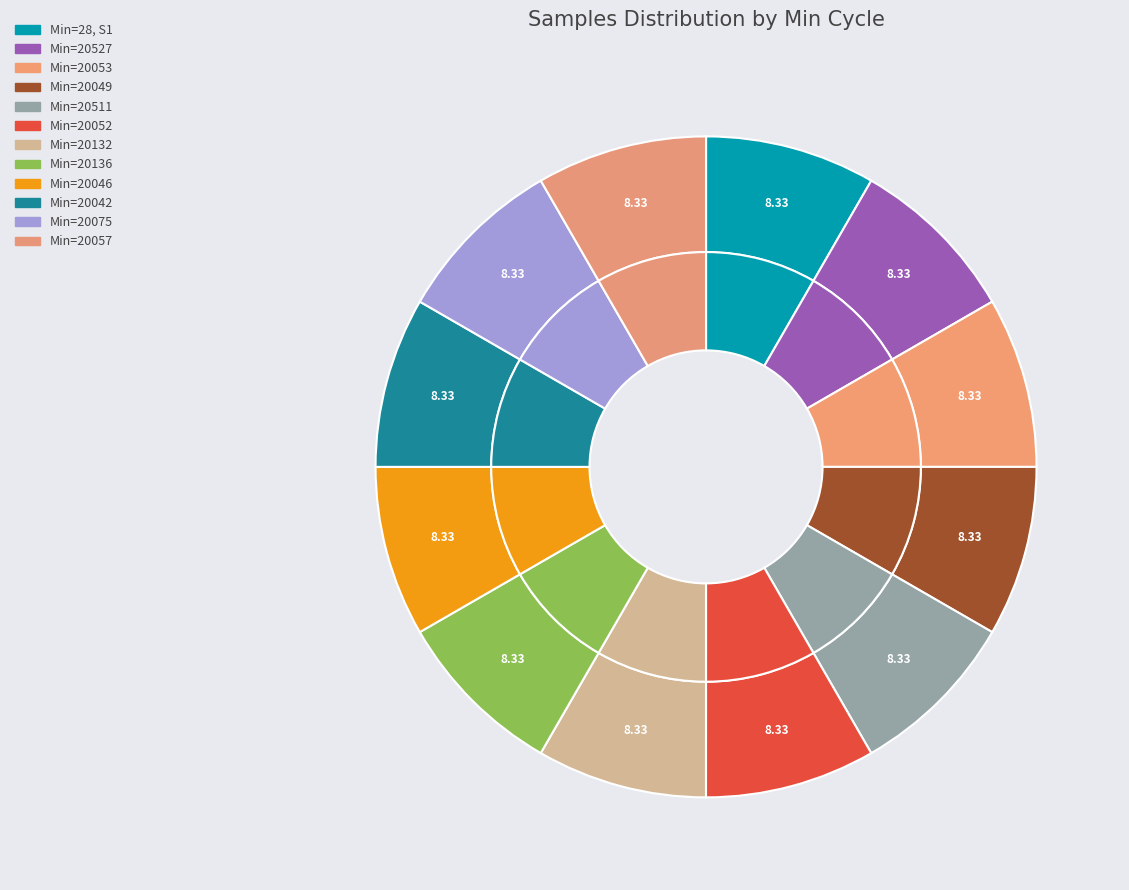

Does 20052 represent more than half of the total?

No